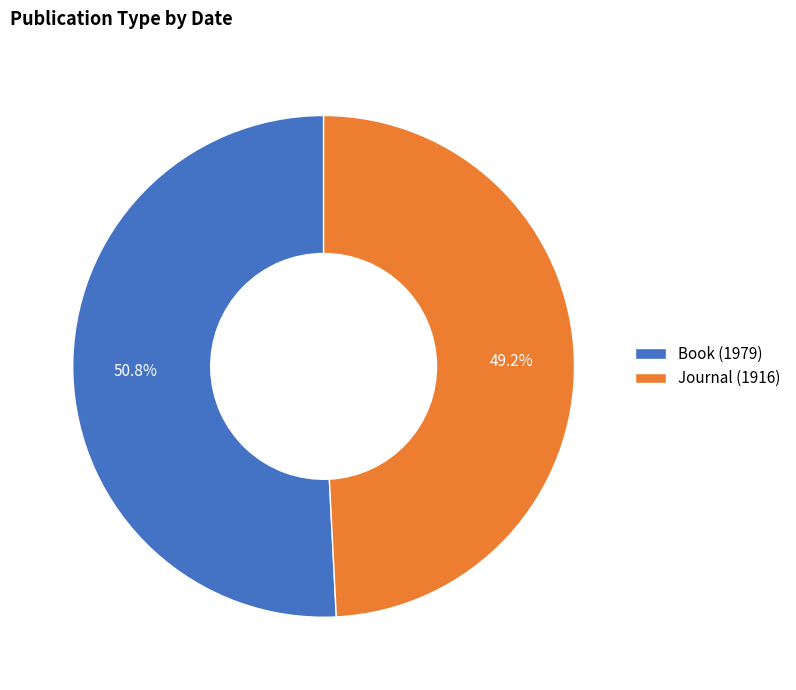

Rank the categories by value from highest to lowest.

Book (1979), Journal (1916)